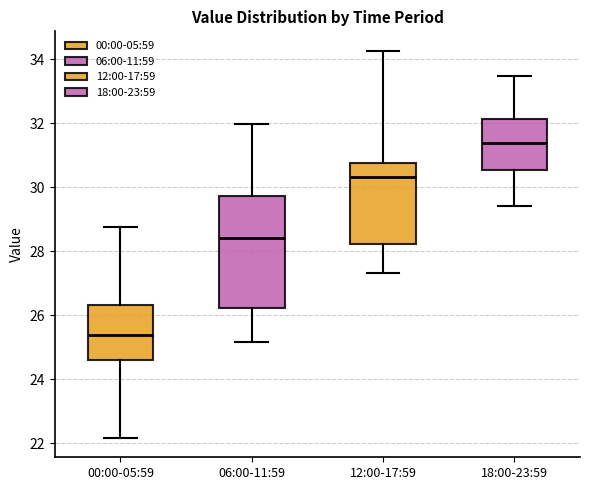

Where does the lower whisker of the box for 06:00-11:59 end on the y-axis? The values are not printed on the chart, so give them approximately, as read against the axis.

25.2